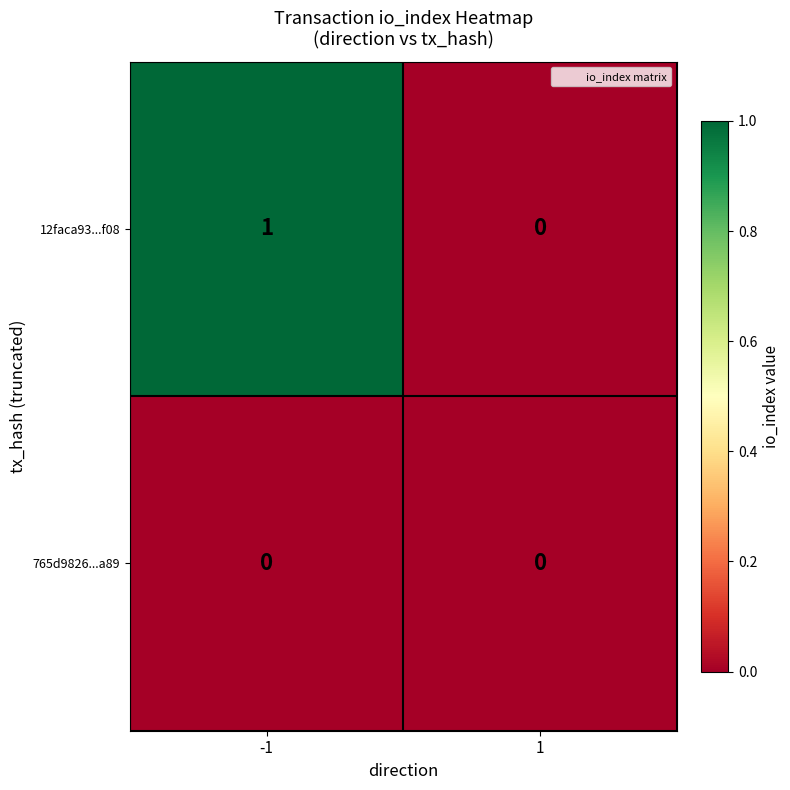

Which series has the largest total across all categories?

12faca93...f08